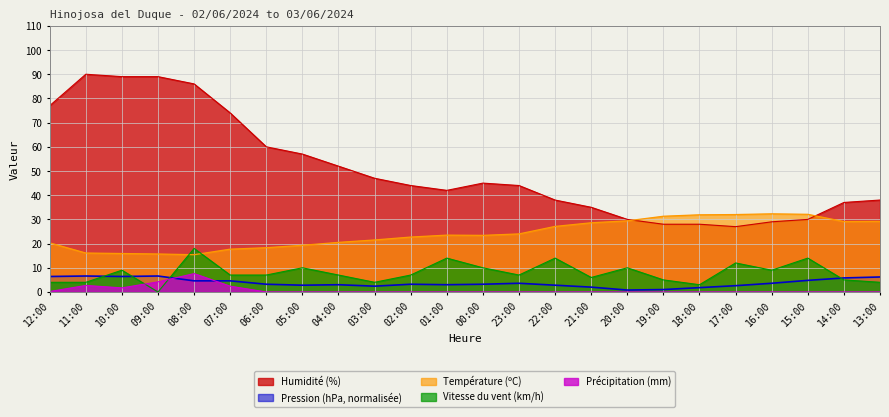

True or false: Température (ºC) has a value of 16.4 at 01:00.

False